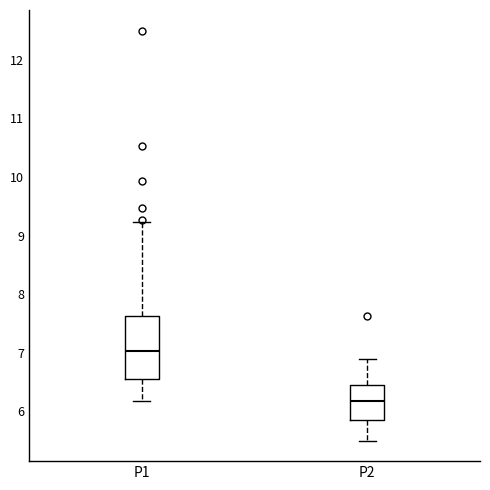

Reading left to right, transcribe this box plot: for each box, give where its median line is, the range the box spans, and where its two whiskers end, as read against the y-axis. The values are not printed on the chart, so give them approximately, as read against the axis.

P1: median 7.0, box 6.6 to 7.6, whiskers 6.2 to 9.2
P2: median 6.2, box 5.9 to 6.4, whiskers 5.5 to 6.9